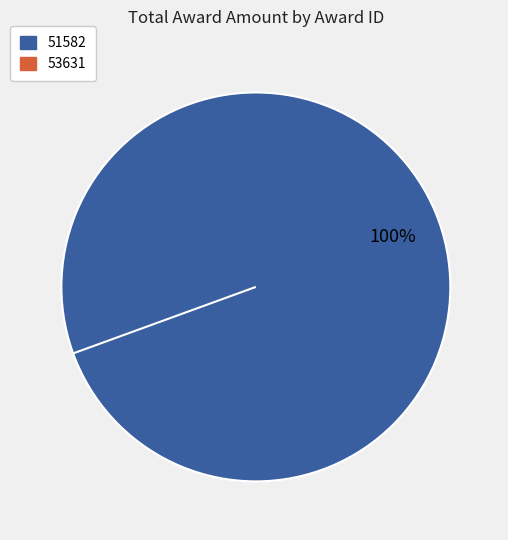

Which slice is the largest?

51582